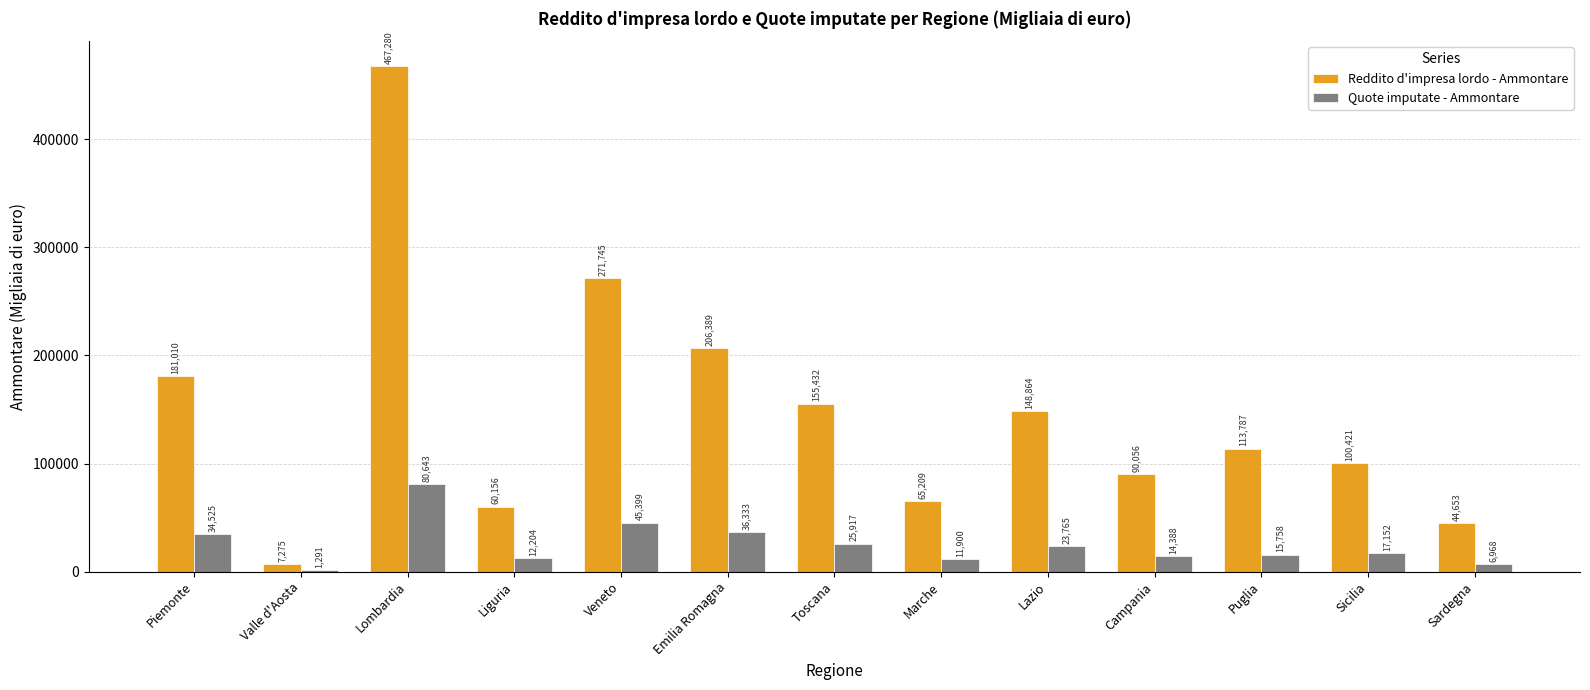

What is the sum of the Reddito d'impresa lordo - Ammontare values at Liguria and Puglia?

173943